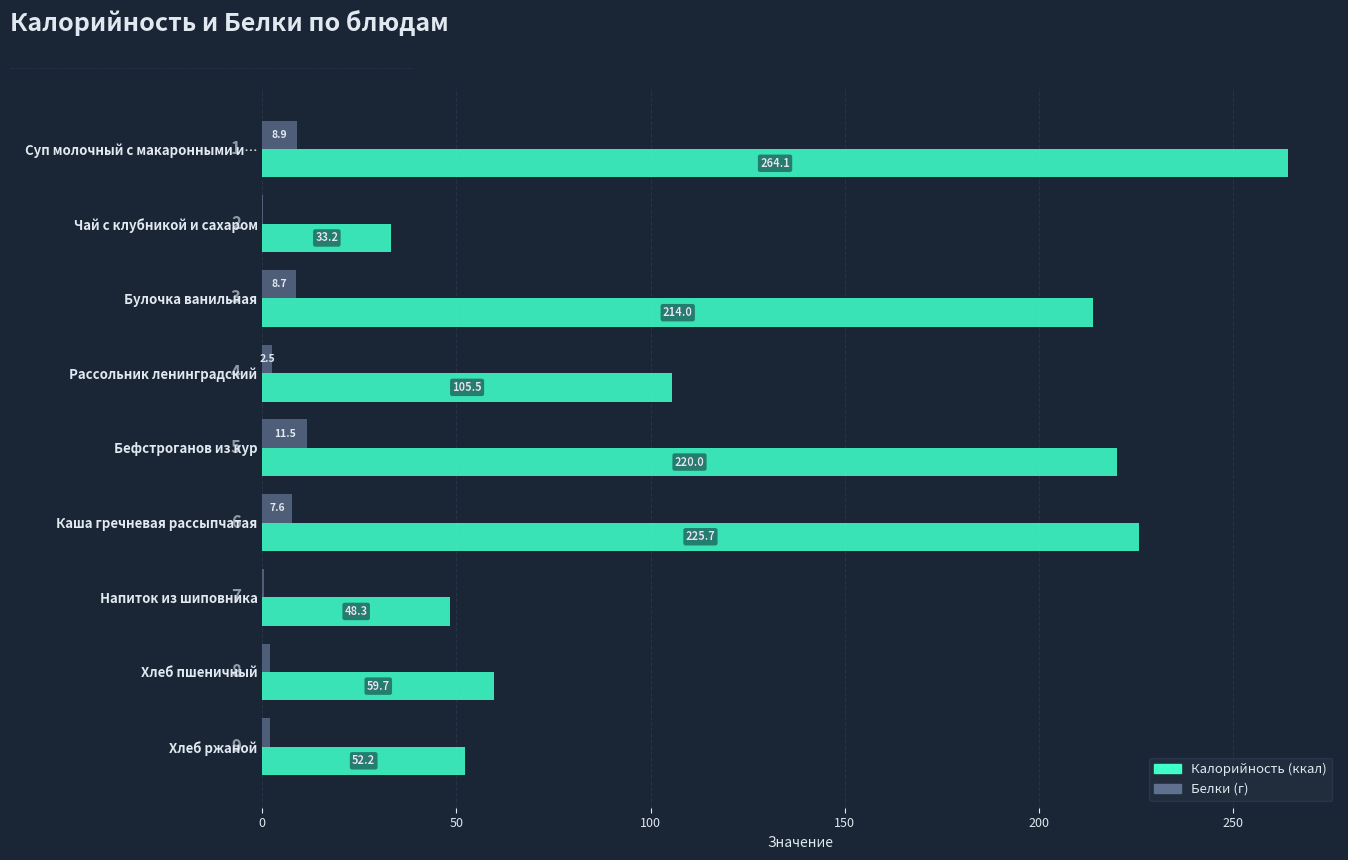

What is the maximum value shown in the chart?

264.1